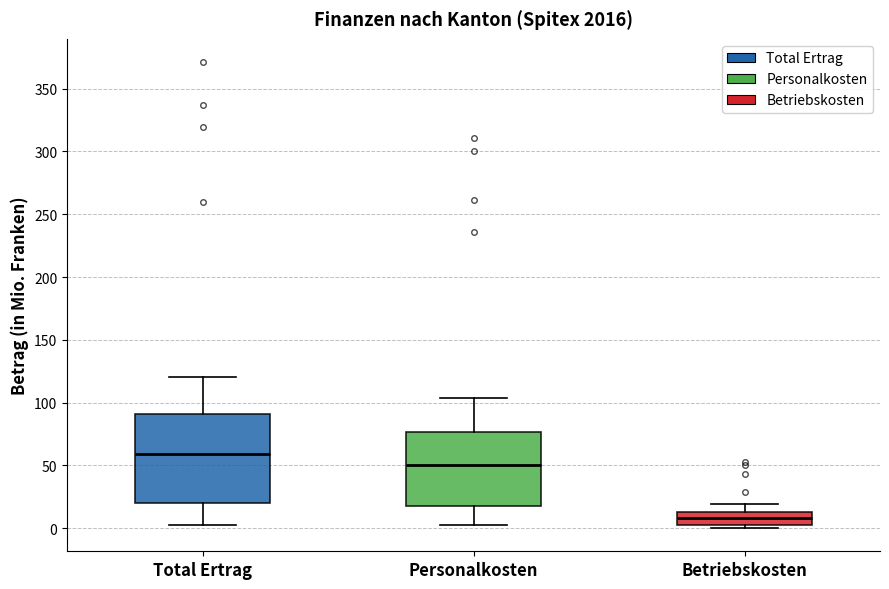

Which box has the lowest median line?

Betriebskosten